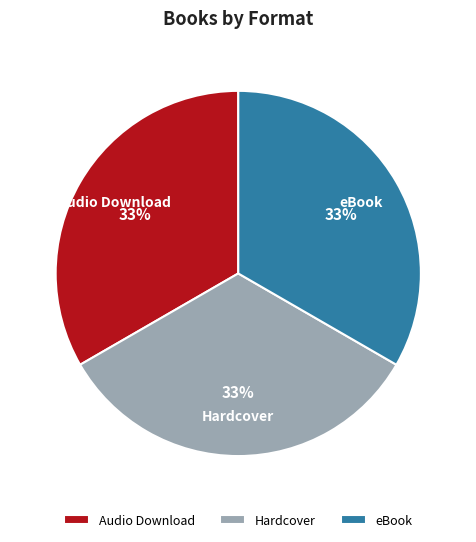

To the nearest percent, what is the combined percentage of eBook and Audio Download?

67%